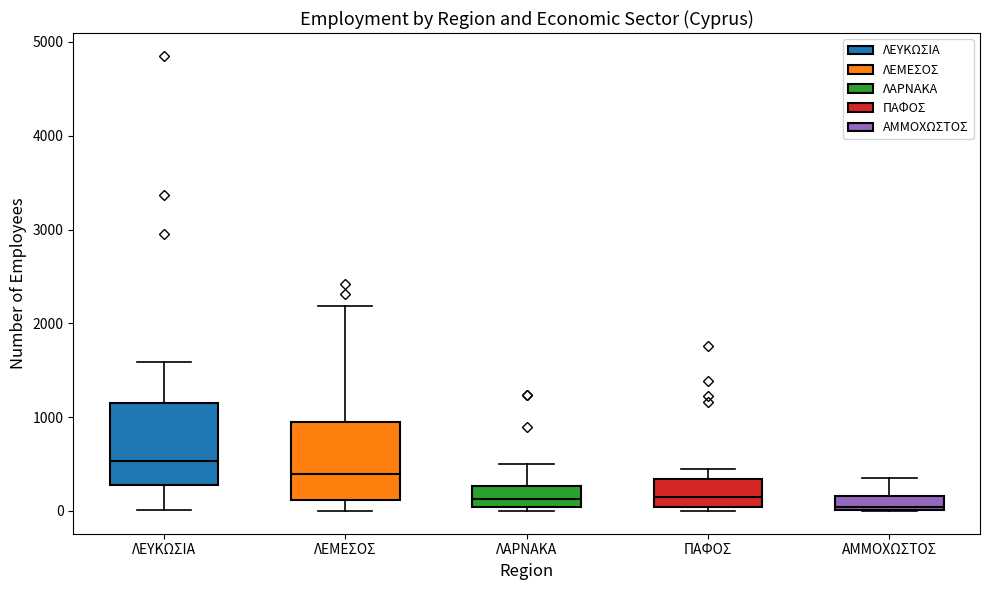

Reading left to right, read every box against the y-axis: the position of its median line, the range the box covers, and the ends of its whiskers. The values are not printed on the chart, so give them approximately, as read against the axis.

ΛΕΥΚΩΣΙΑ: median 500, box 300 to 1200, whiskers 0 to 1600
ΛΕΜΕΣΟΣ: median 400, box 100 to 900, whiskers 0 to 2200
ΛΑΡΝΑΚΑ: median 100, box 0 to 300, whiskers 0 (just below the box's lower edge) to 500
ΠΑΦΟΣ: median 200, box 0 to 300, whiskers 0 (just below the box's lower edge) to 500
ΑΜΜΟΧΩΣΤΟΣ: median 0 (just above the box's lower edge), box 0 to 200, whiskers 0 to 300